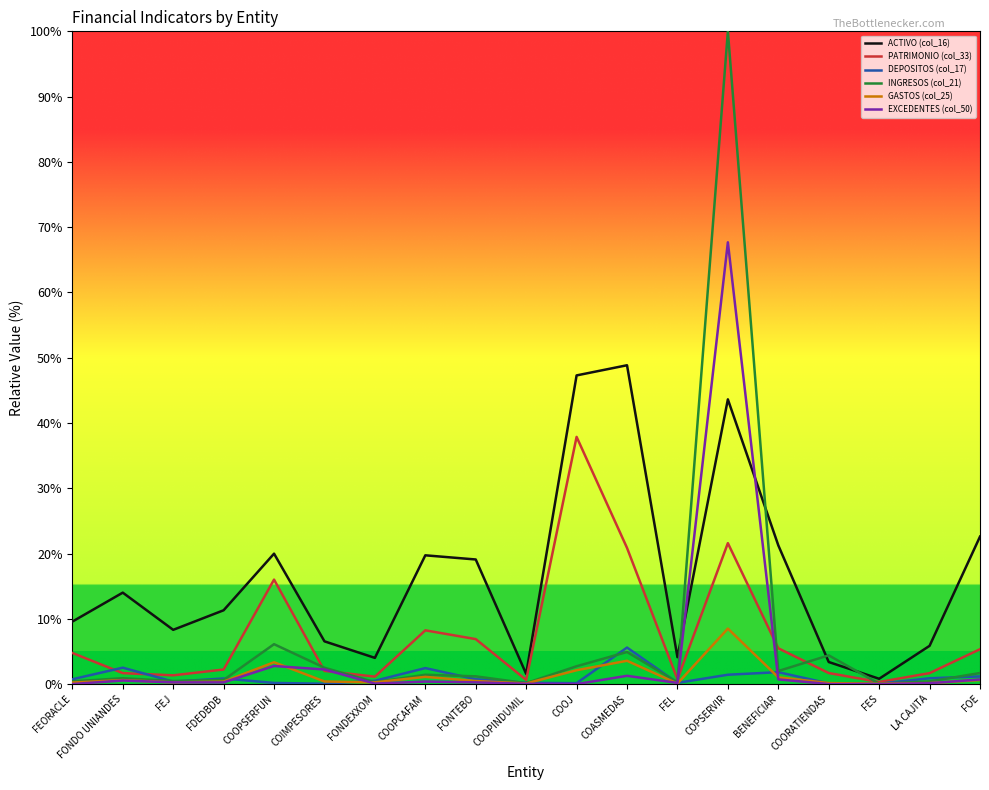

Which series has the largest total across all categories?

ACTIVO (col_16)